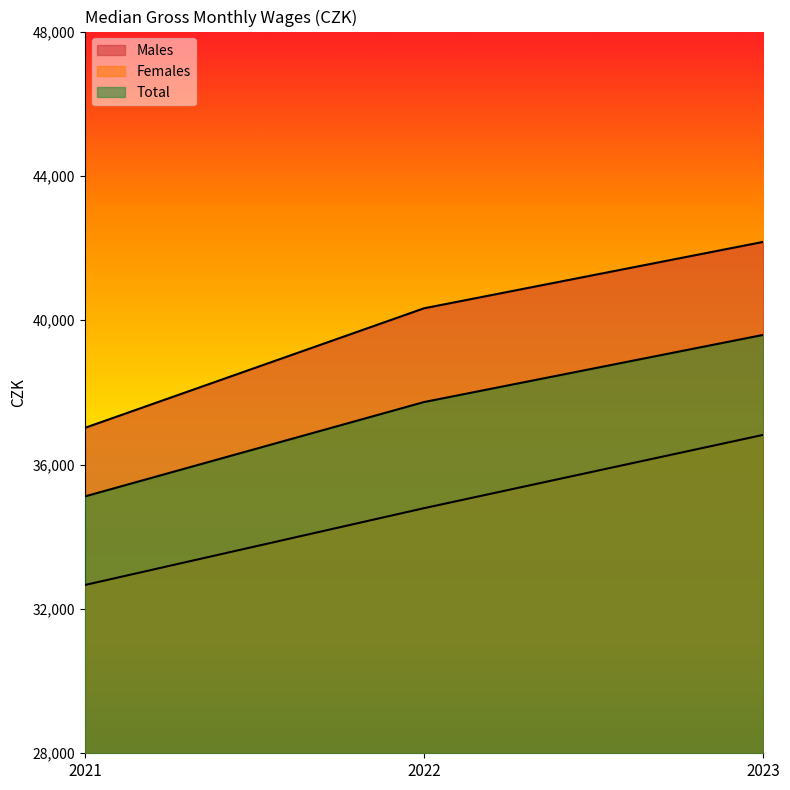

True or false: Total has a value of 37733 at 2022.

True